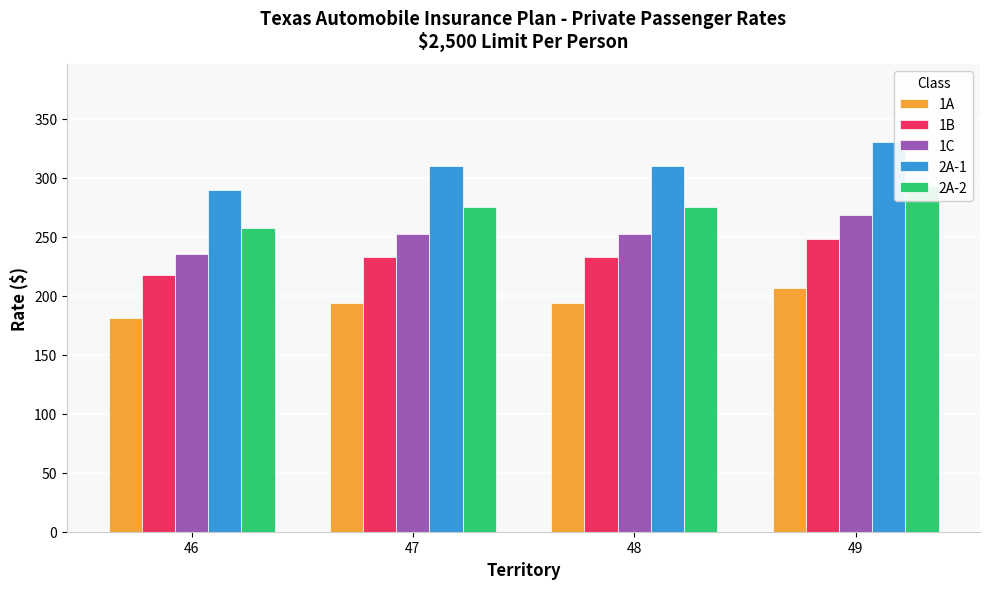

What is the difference between the 1A values at 46 and 49?

25.5